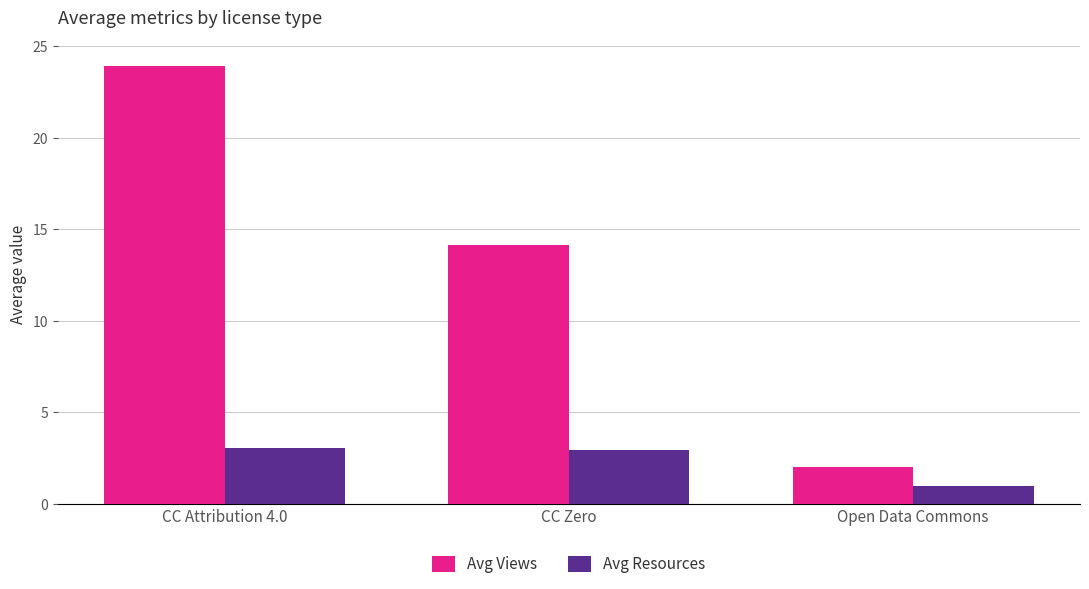

Reading left to right, extract all data points from this chart.

Avg Views: 23.9	14.1	2.0
Avg Resources: 3.1	2.9	1.0